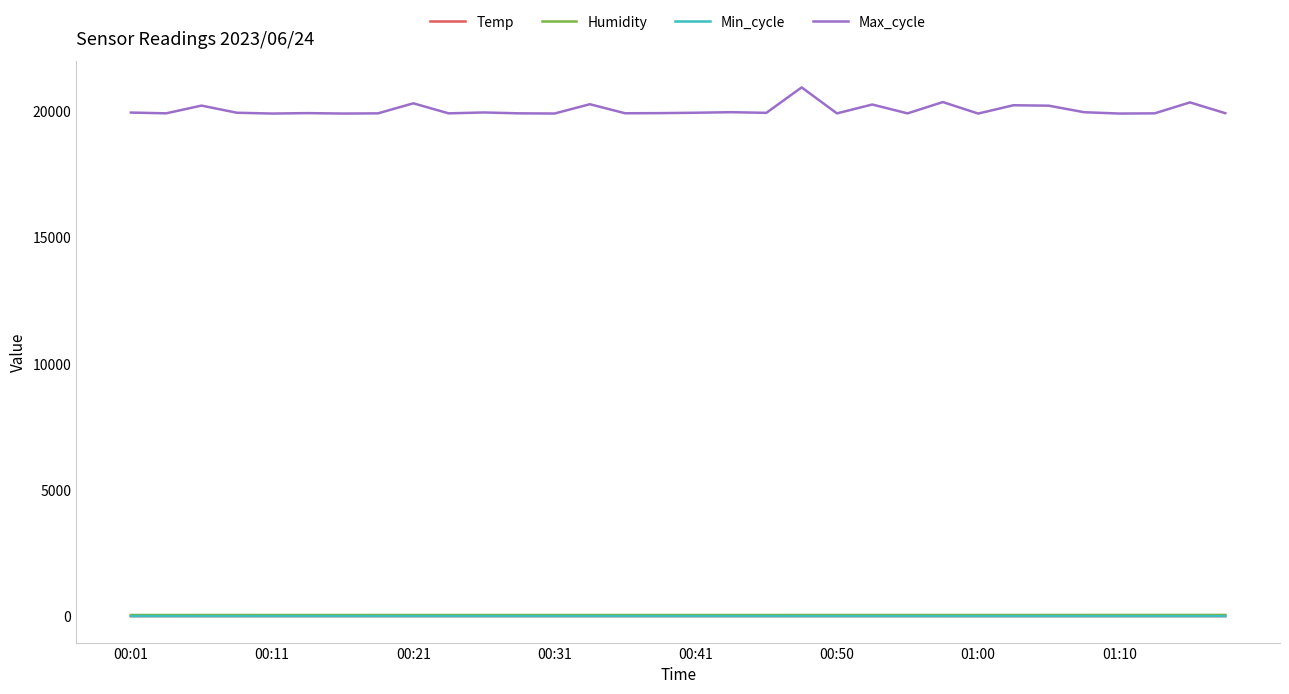

True or false: Temp and Max_cycle cross at least once.

False